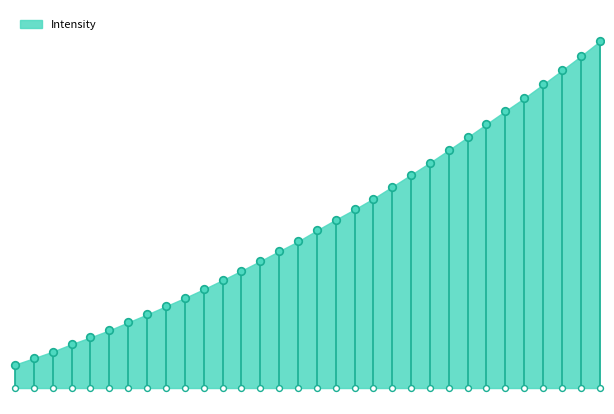

What is the change in value from 219.589 to 222.263?

+449.6